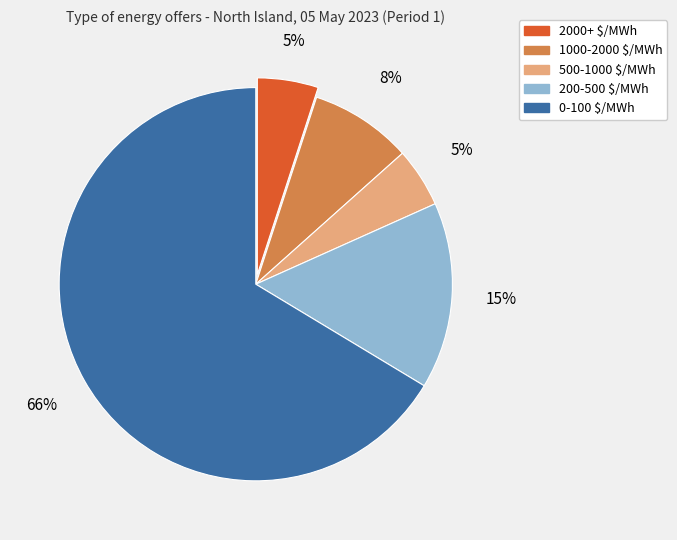

To the nearest percent, what is the average slice percentage?

20%